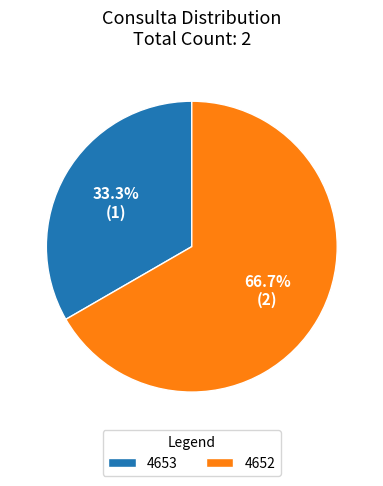

The 4653 slice represents 41% of the pie. True or false?

False